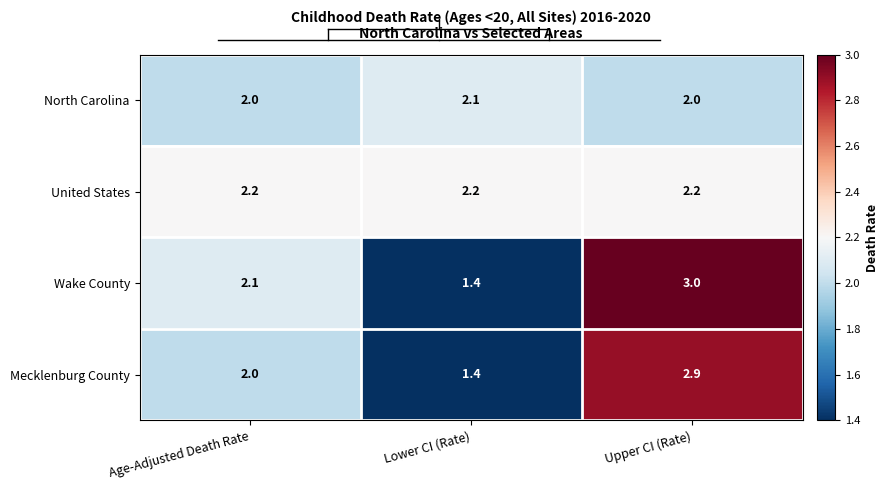

List the labels in order of Mecklenburg County value, largest first.

Upper CI (Rate), Age-Adjusted Death Rate, Lower CI (Rate)